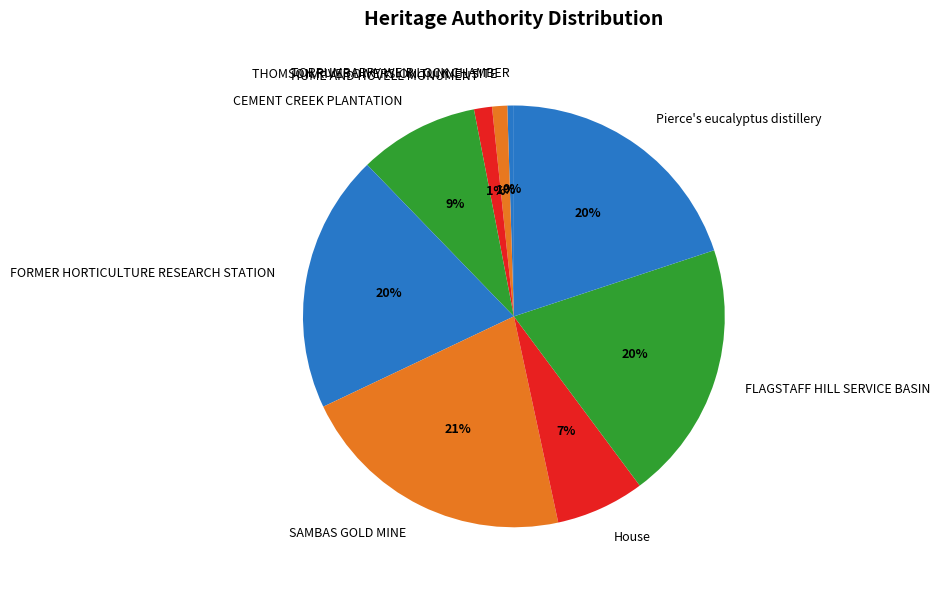

What is the largest slice in the pie chart?

SAMBAS GOLD MINE